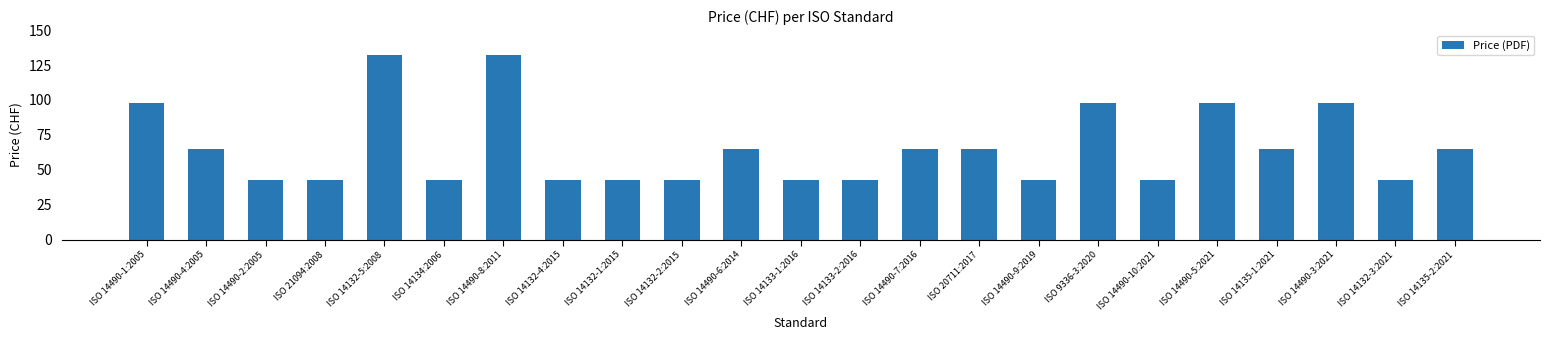

What is the ratio of the value at ISO 14490-4:2005 to the value at ISO 9336-3:2020?

0.7